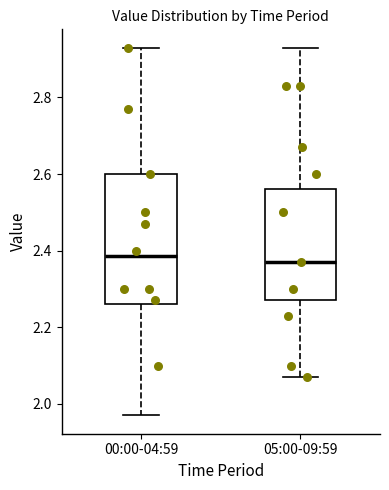

Reading left to right, read every box against the y-axis: the position of its median line, the range the box covers, and the ends of its whiskers. The values are not printed on the chart, so give them approximately, as read against the axis.

00:00-04:59: median 2.38, box 2.26 to 2.60, whiskers 1.98 to 2.94
05:00-09:59: median 2.38, box 2.28 to 2.56, whiskers 2.08 to 2.94